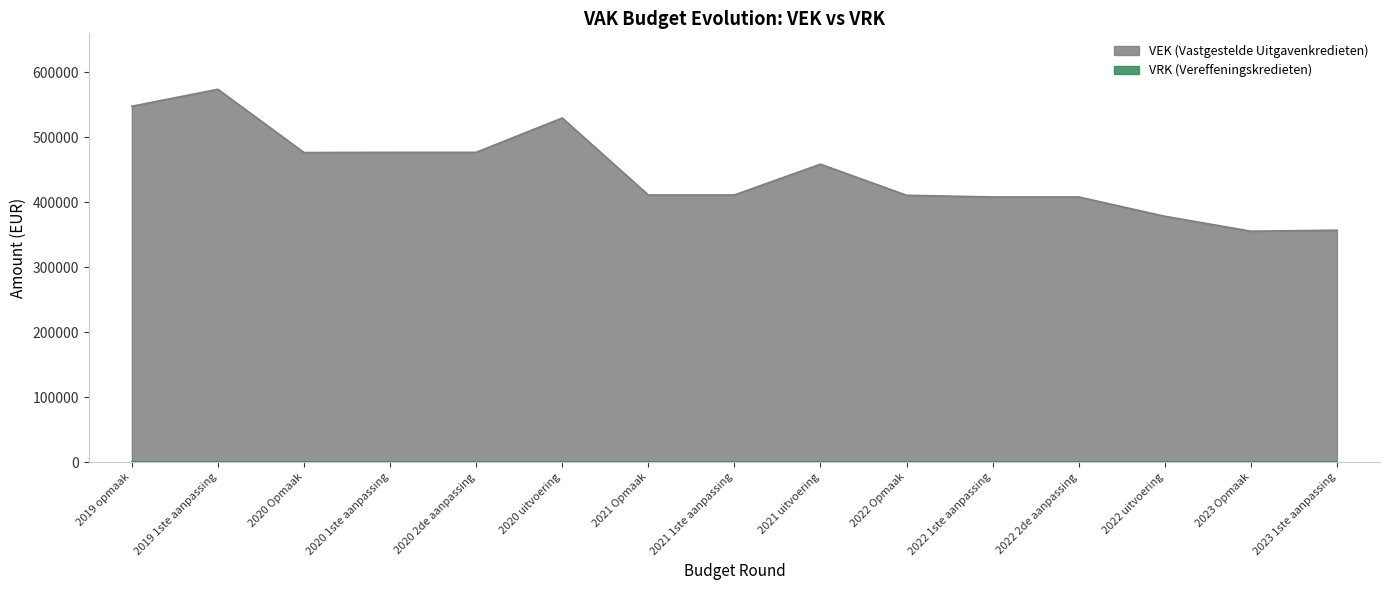

What is the difference between the second highest and minimum values?

192078